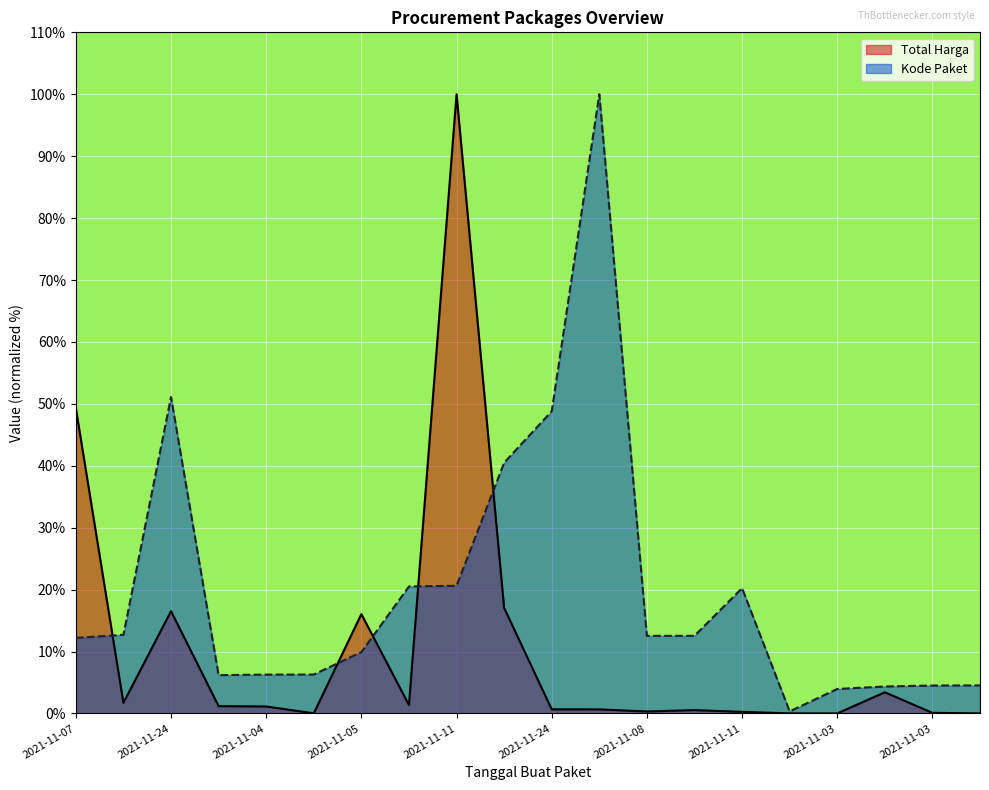

How many data points in Kode Paket are above 12?

11